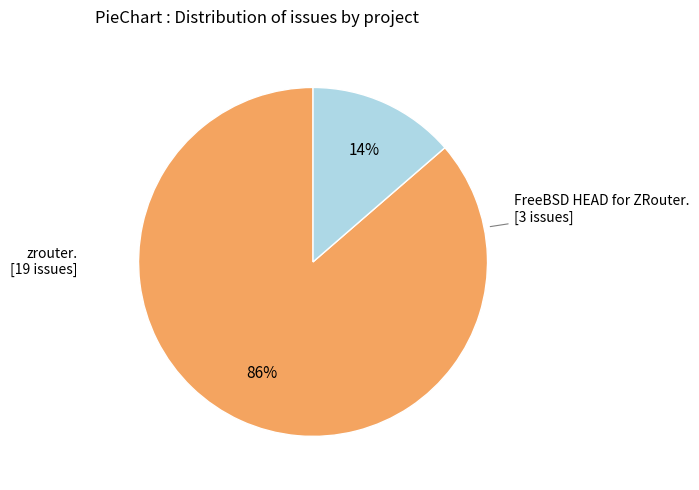

To the nearest percent, what is the average slice percentage?

50%